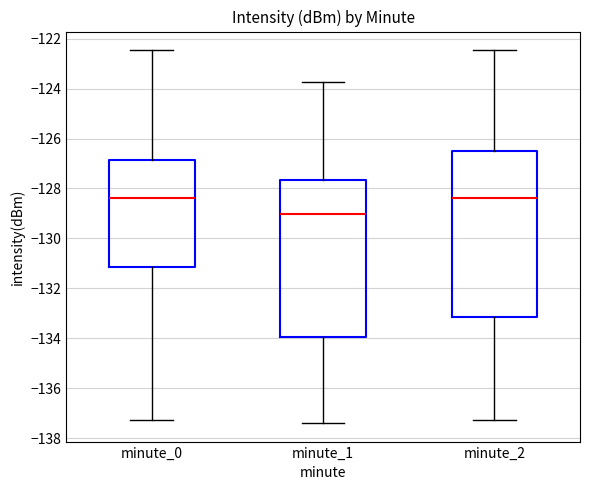

Reading left to right, transcribe this box plot: for each box, give where its median line is, the range the box spans, and where its two whiskers end, as read against the y-axis. The values are not printed on the chart, so give them approximately, as read against the axis.

minute_0: median -128.4, box -131.2 to -126.8, whiskers -137.2 to -122.4
minute_1: median -129.0, box -134.0 to -127.6, whiskers -137.4 to -123.8
minute_2: median -128.4, box -133.2 to -126.4, whiskers -137.2 to -122.4